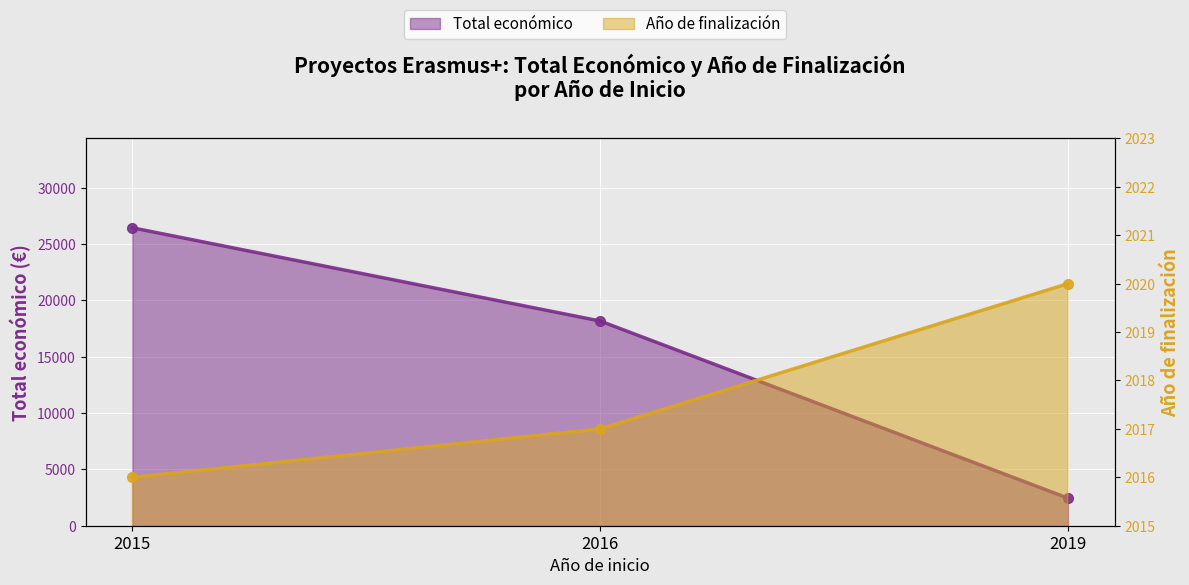

Which has a higher value, 2016 or 2019?

2016